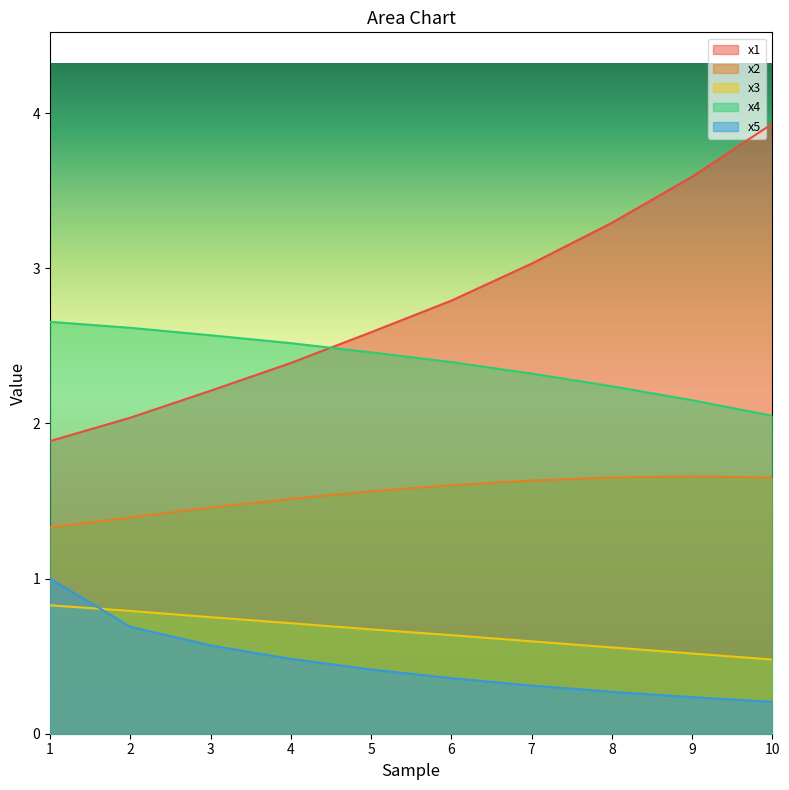

What is the approximate value of x1 at 9?

3.6